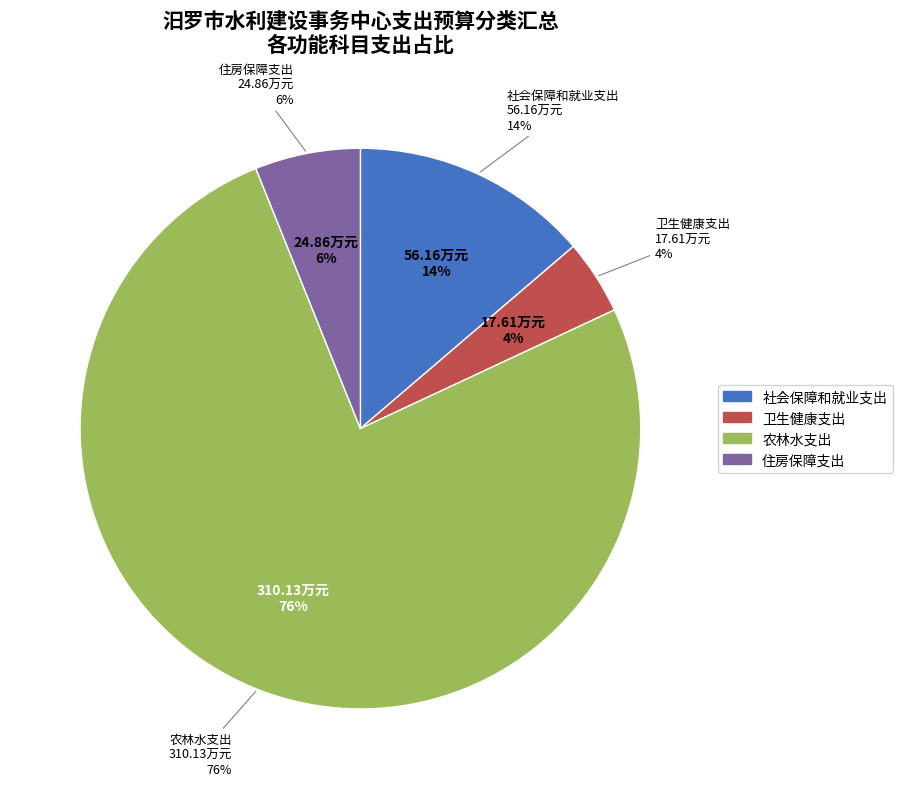

What percentage is the 卫生健康支出 slice, to the nearest percent?

4%